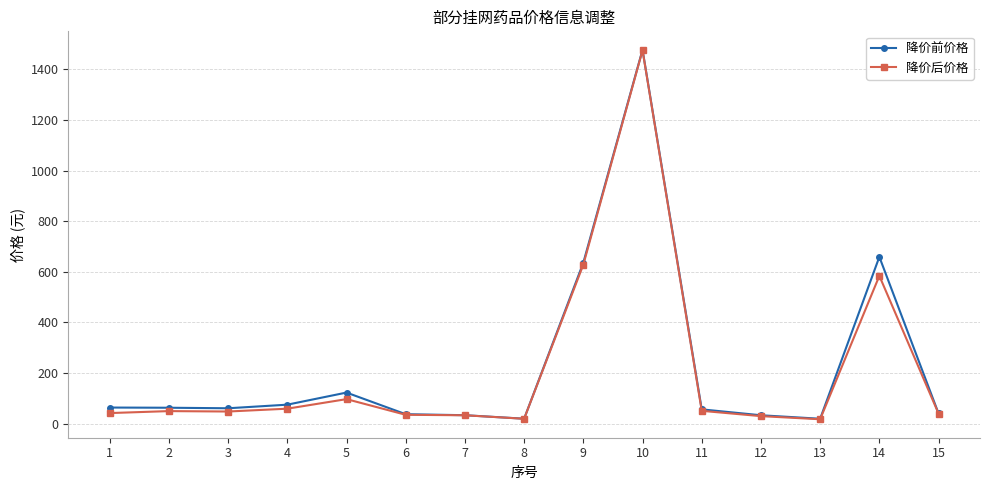

How many values in the 降价后价格 series exceed 48?

8